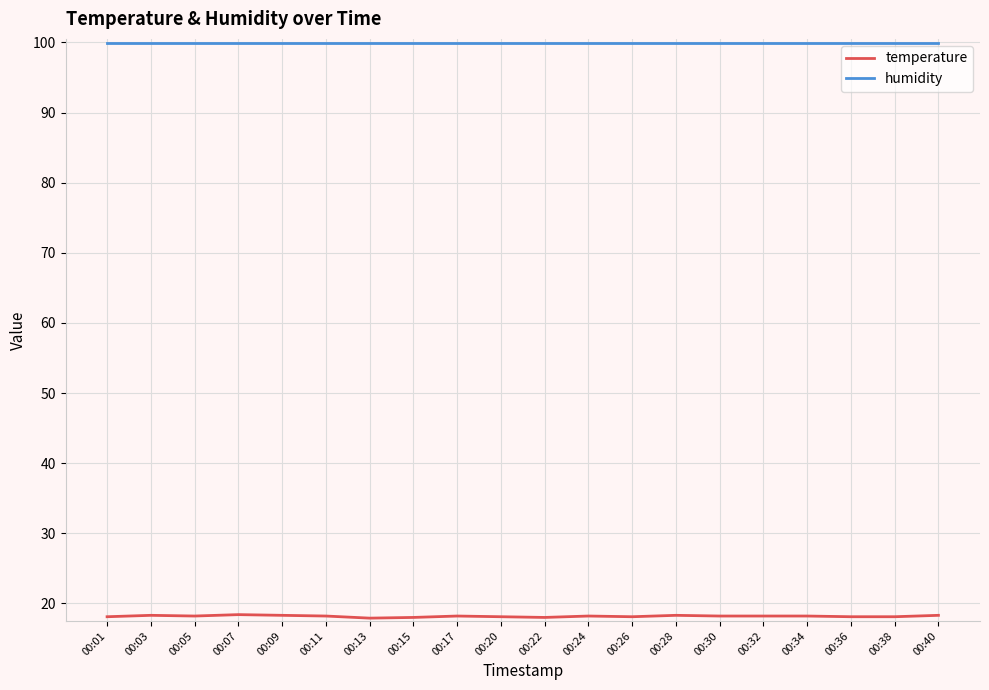

True or false: temperature and humidity intersect in this chart.

False